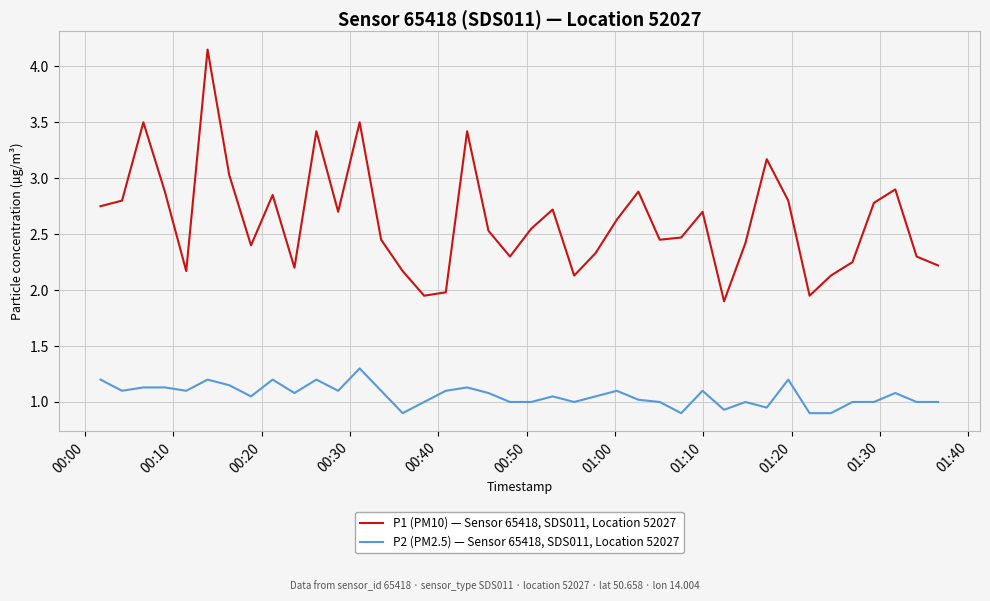

At how many categories does at least one series exceed 2?

36